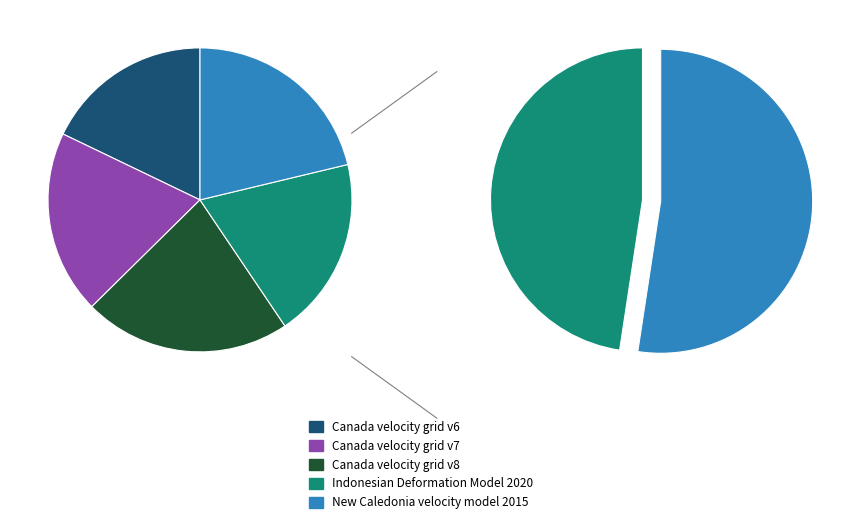

Combined, what portion of the pie is Canada velocity grid v6 and Indonesian Deformation Model 2020?

37.2%